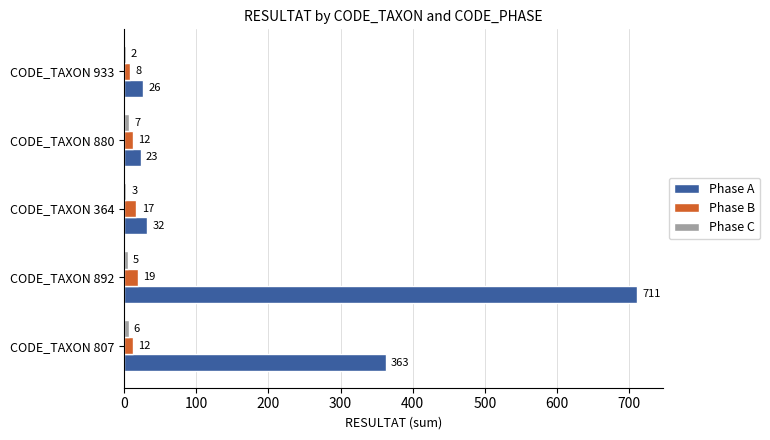

The value of Phase A at CODE_TAXON 892 is 1251. True or false?

False